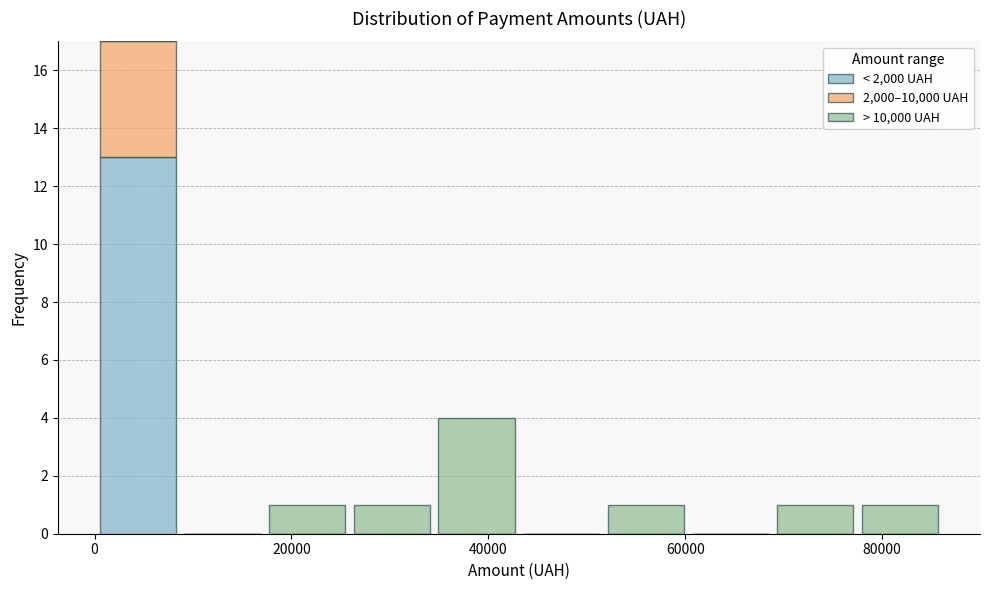

Reading left to right, transcribe this chart: for each stacked bar, give the range it covers on the x-axis and its total height. Neither the bar edges nor the heights are printed on the chart, so give them approximately, as read against the axes.

0 to 8000: 17
8000 to 18000: 0
18000 to 26000: 1
26000 to 34000: 1
34000 to 44000: 4
44000 to 52000: 0
52000 to 60000: 1
60000 to 68000: 0
68000 to 78000: 1
78000 to 86000: 1